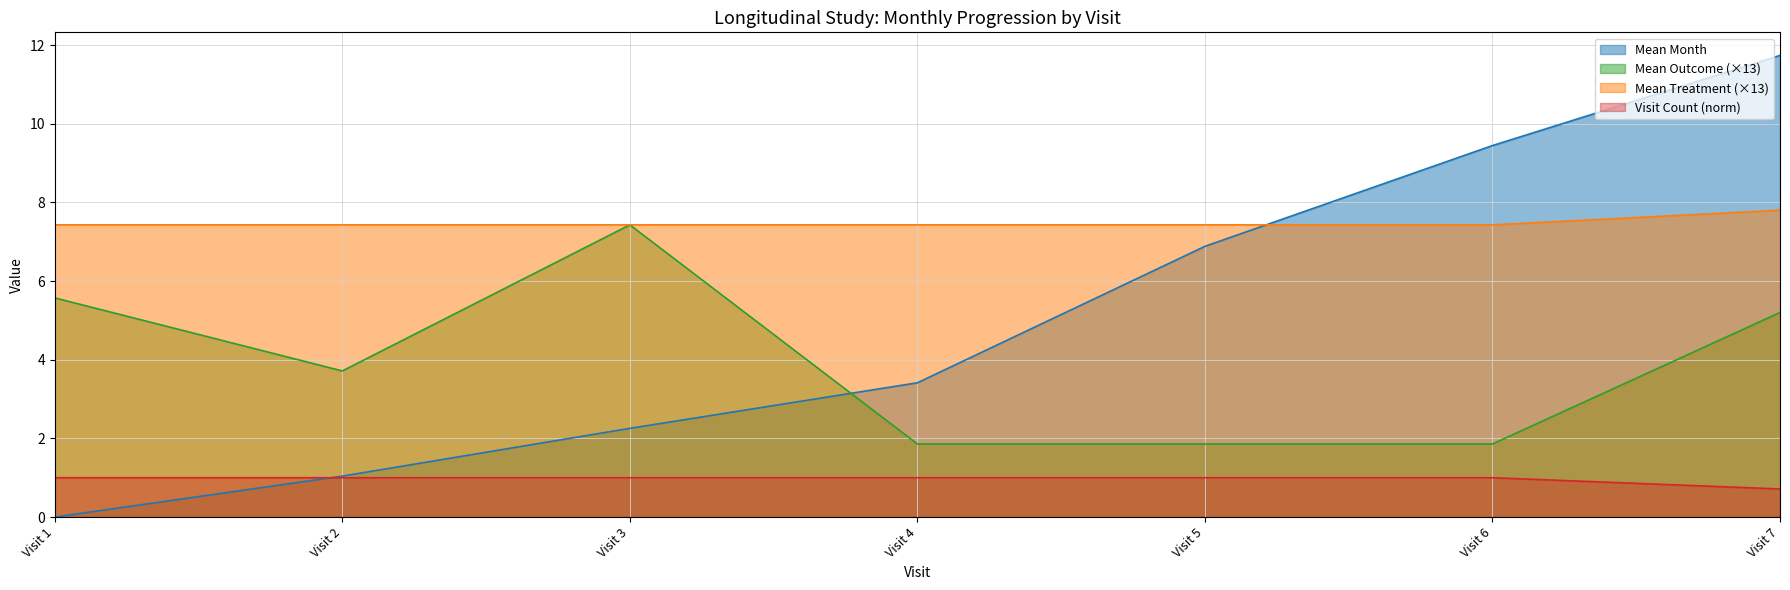

Is the value of mean_month at Visit 4 greater than the value of visit_count at Visit 7?

Yes